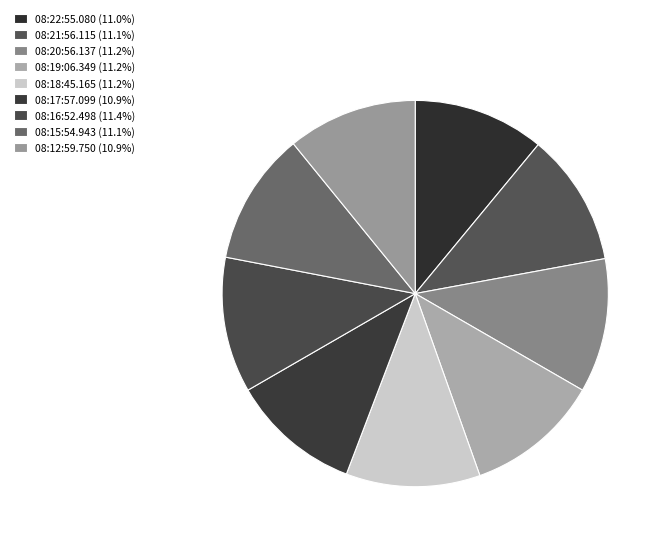

How many segments does this pie chart have?

9